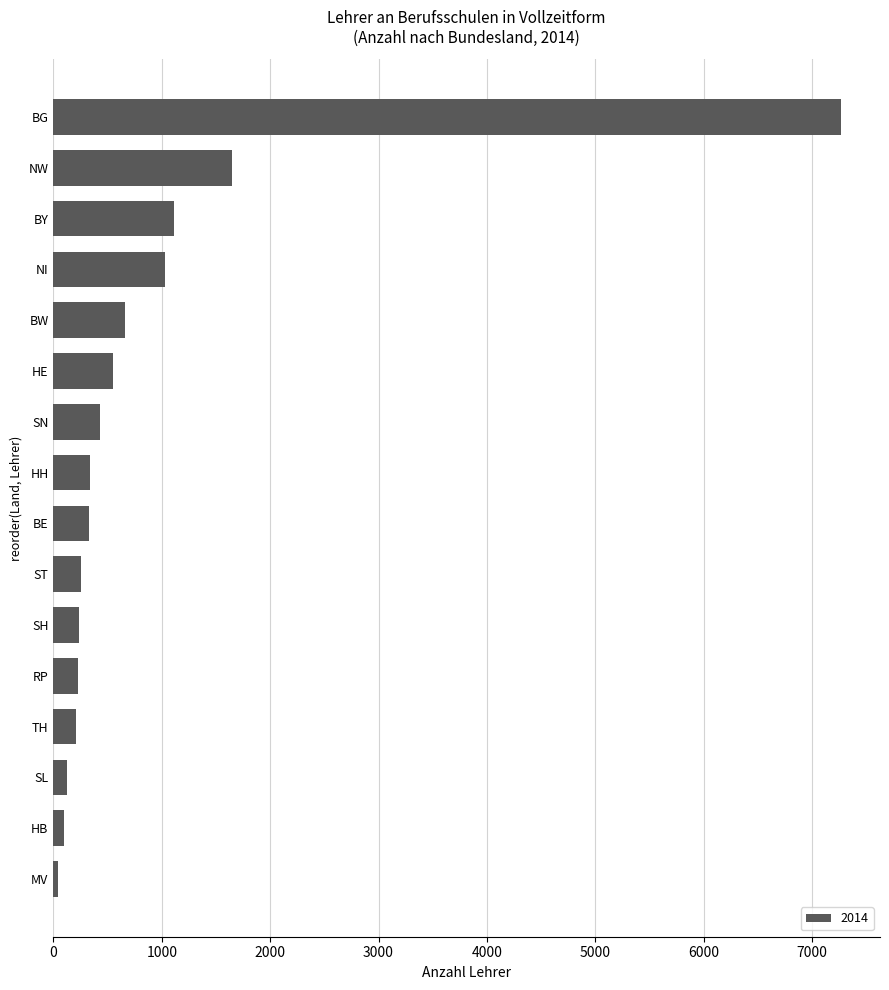

The value at NI is 1518. True or false?

False